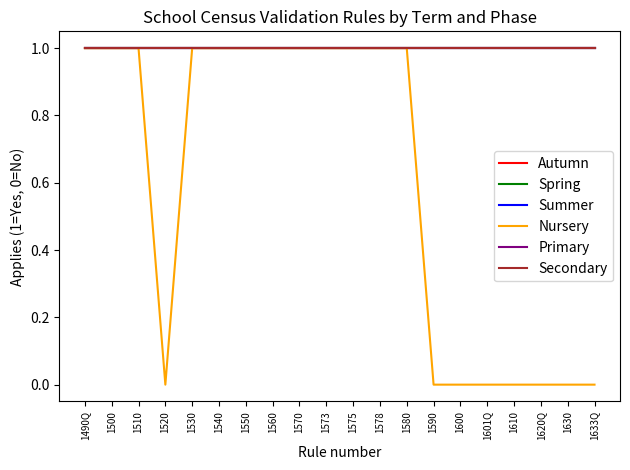

Is this an area chart (filled region under the line)?

No